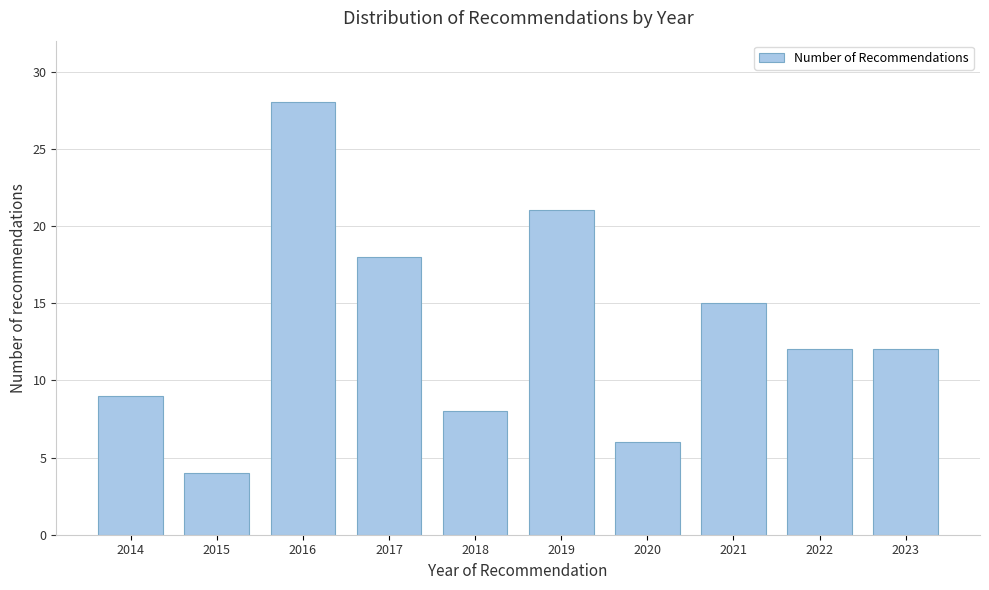

Reading left to right, extract all data points from this chart.

9	4	28	18	8	21	6	15	12	12